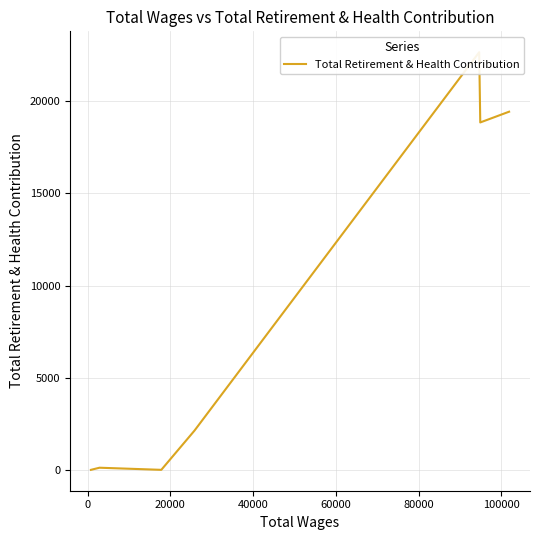

Between 20000 and 0, which is larger?

20000